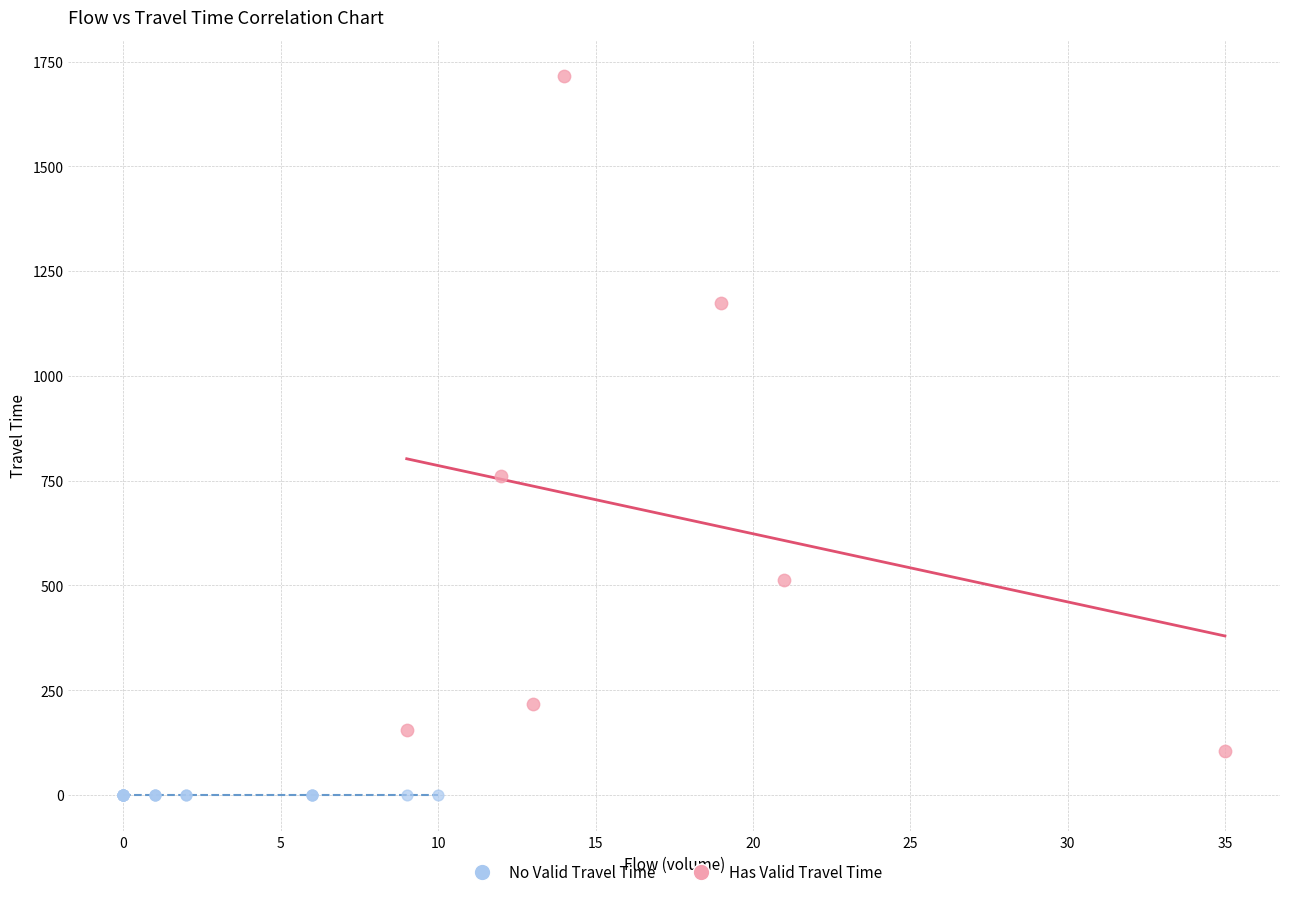

Which series reaches the minimum Y coordinate?

No Valid Travel Time